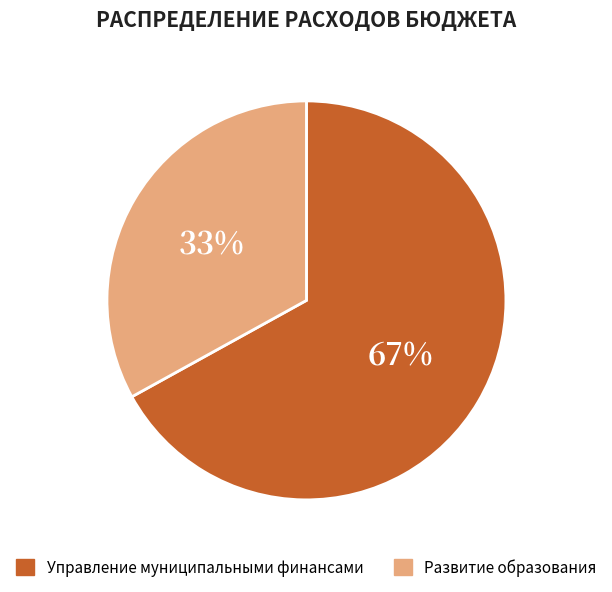

Between Развитие образования and Управление муниципальными финансами, which is larger?

Управление муниципальными финансами